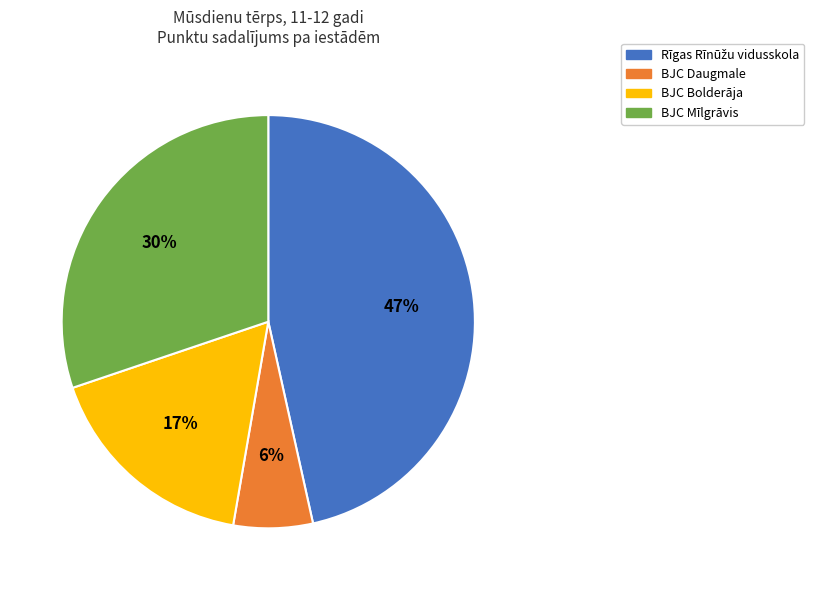

To the nearest percent, what percentage of the pie is BJC Bolderāja?

17%